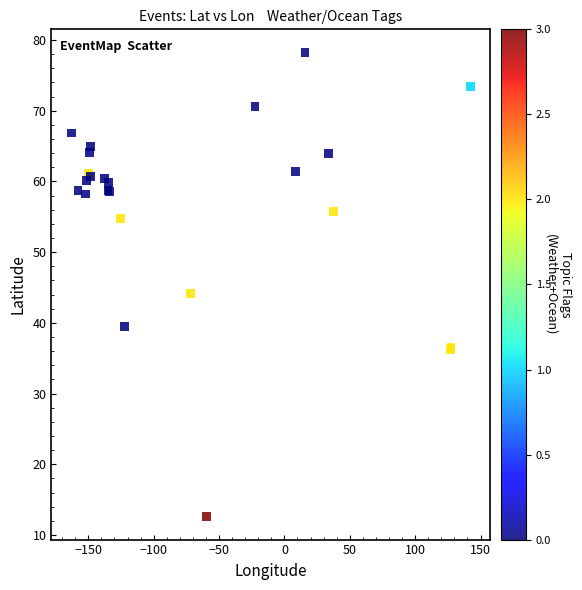

What Y value in the scatter plot is closest to 45?

44.1